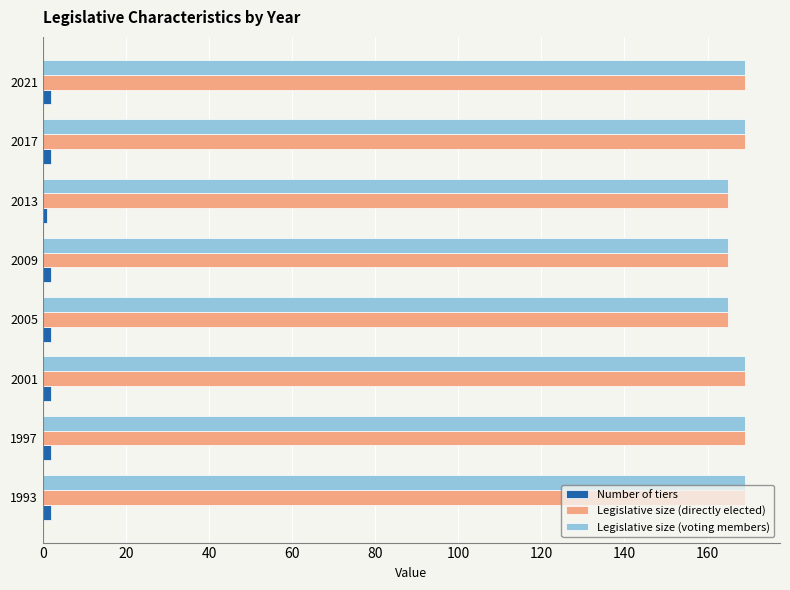

What is the average value of the Legislative size (voting members) series?

168